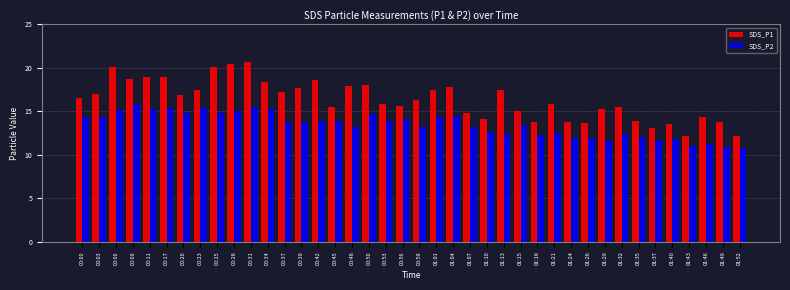

What is the sum of all SDS_P2 values?

538.4